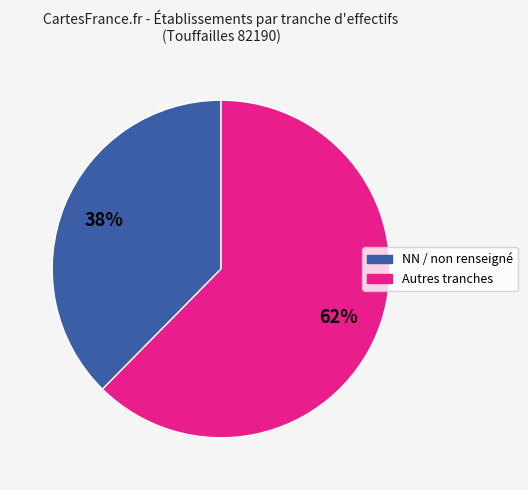

Does any single category account for the majority?

Yes